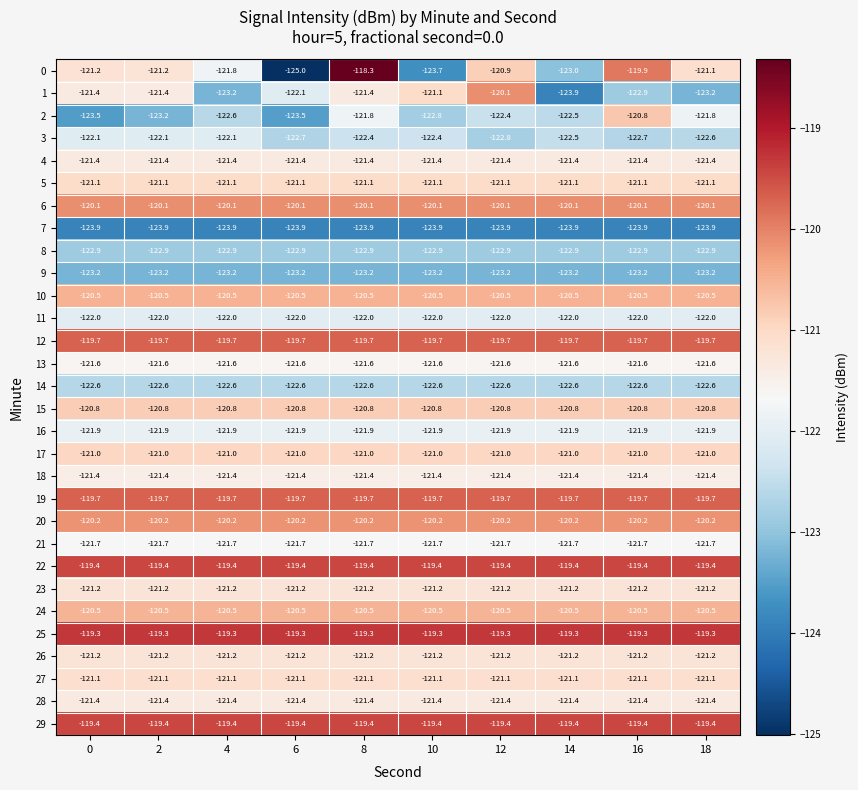

True or false: 12 has a value of -193.1 at 8.

False